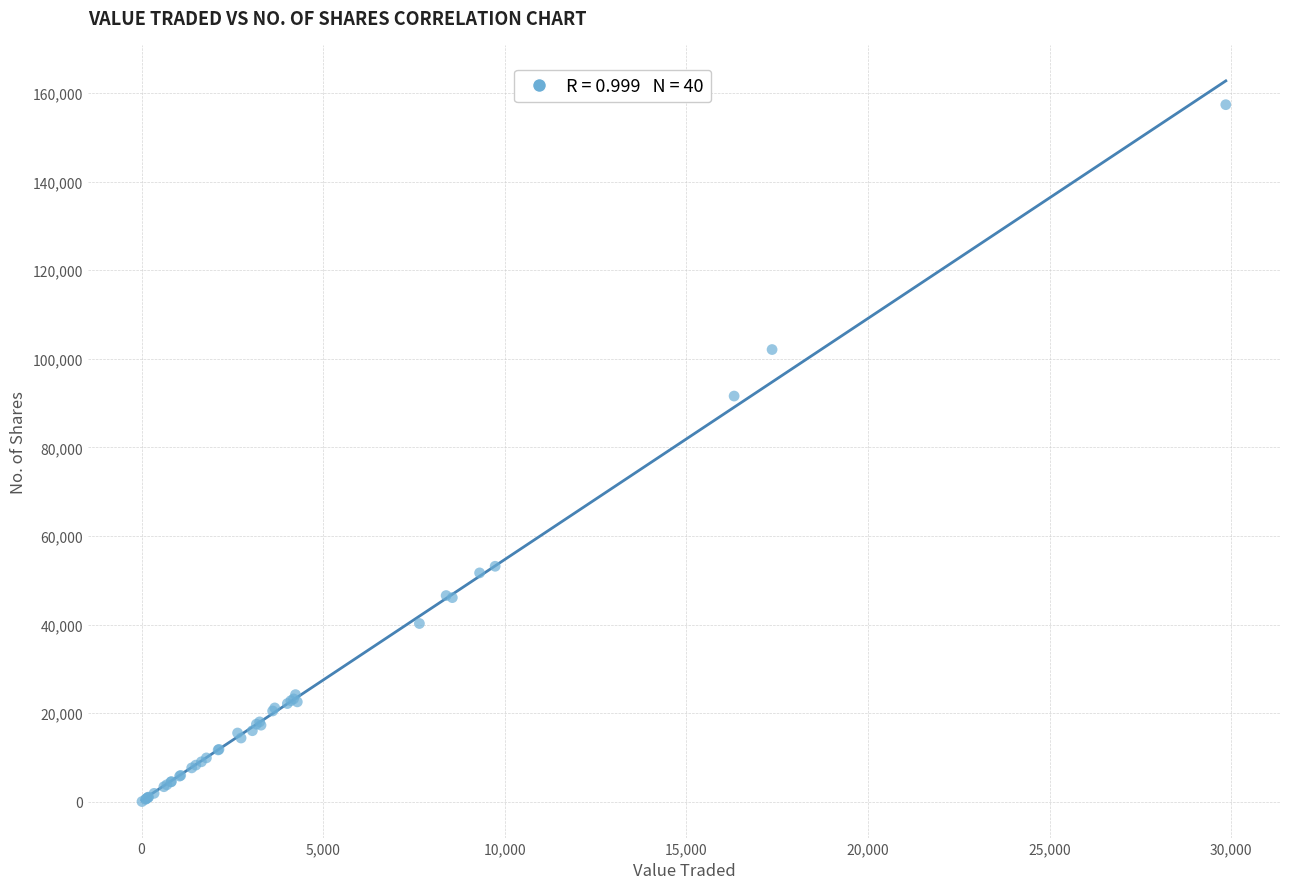

What Y value in the scatter plot is closest to 78719?

91601